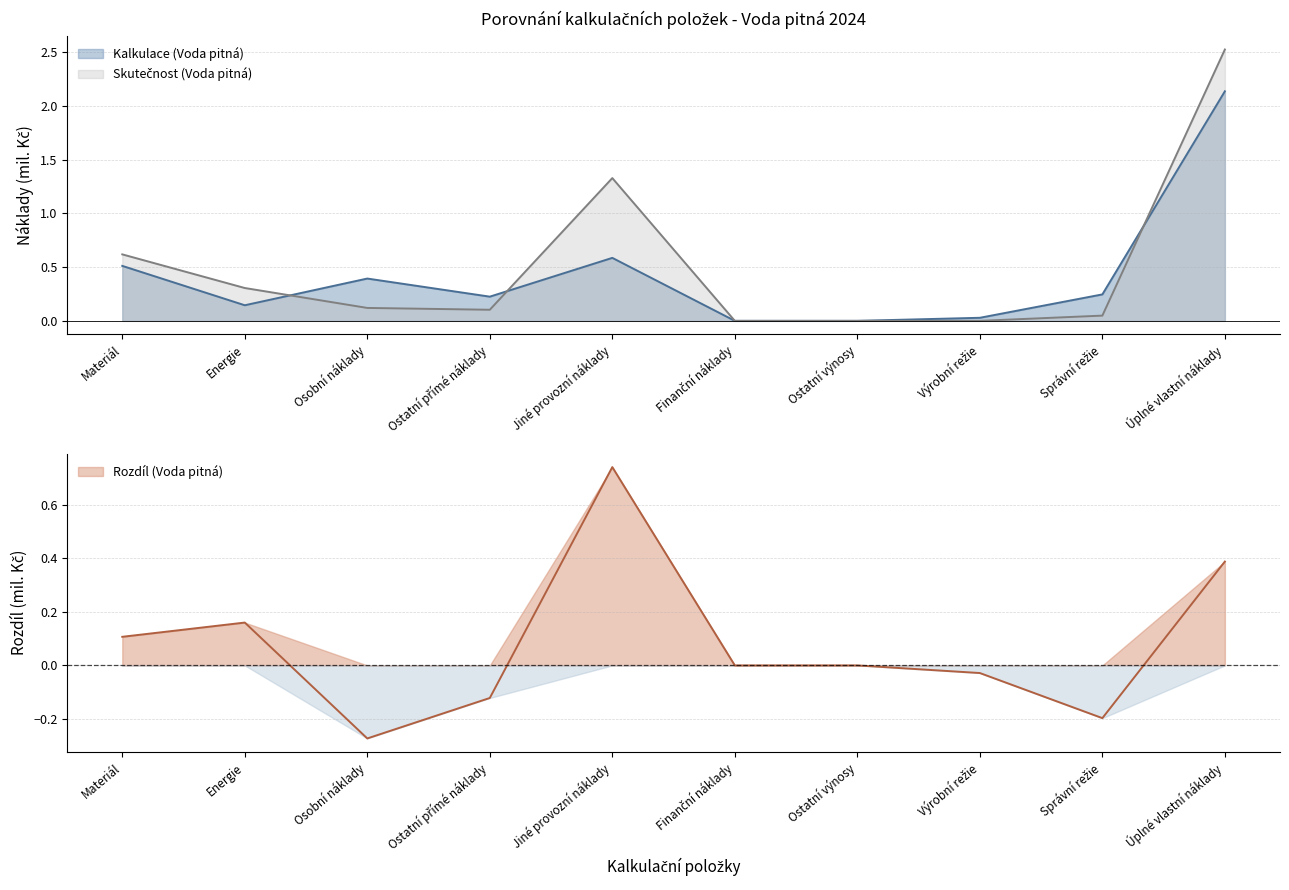

How many data points in Skutečnost (Voda pitná) are above 0?

7